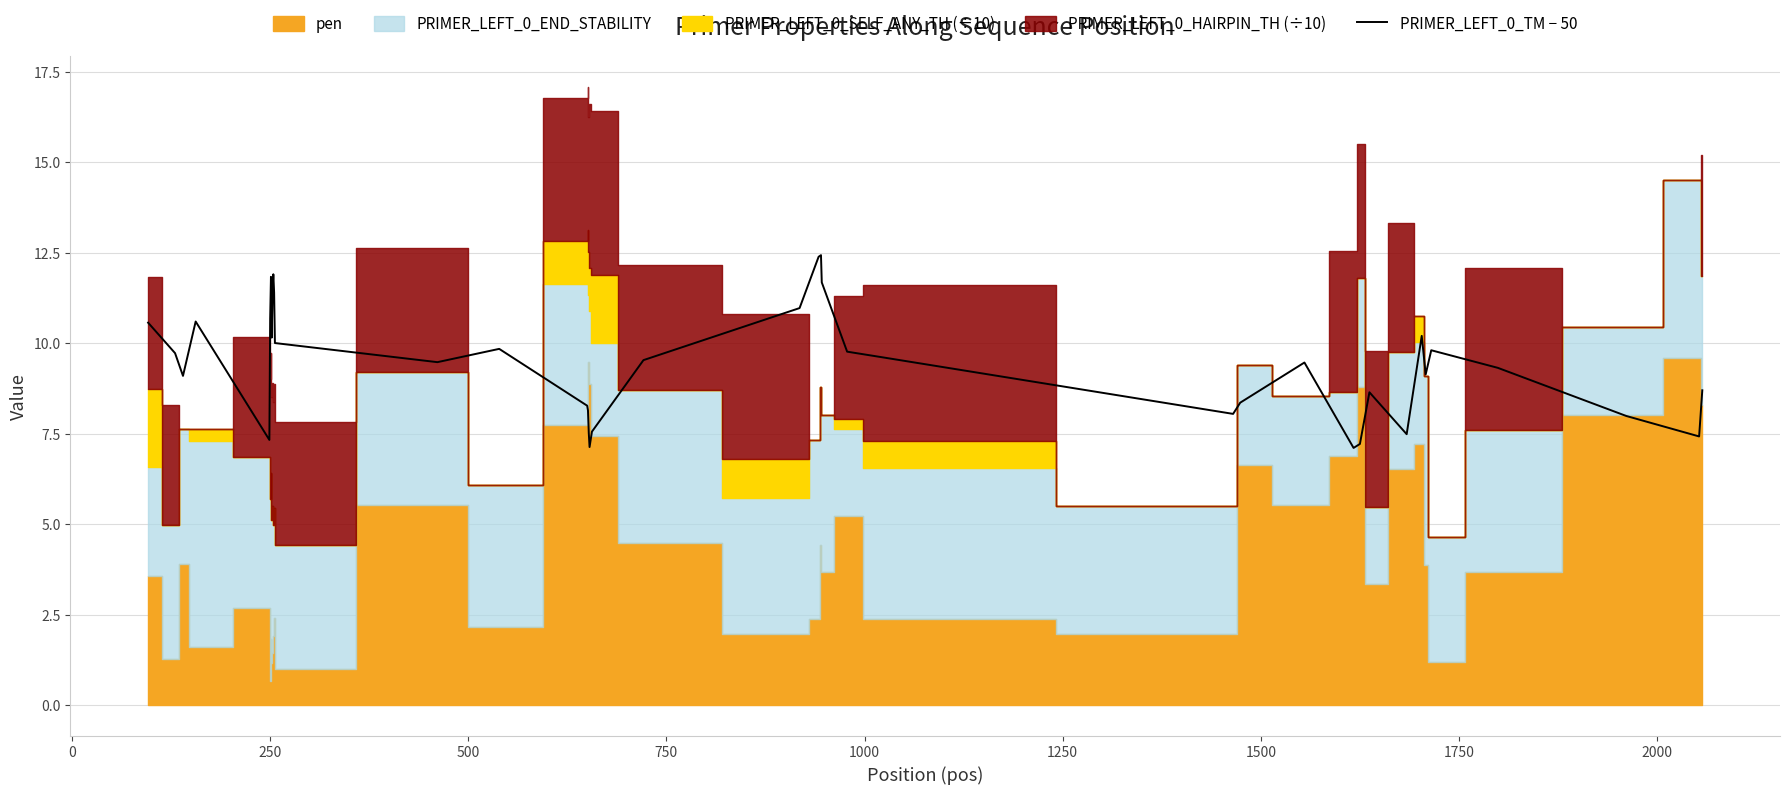

What is the sum of all values?

377.9